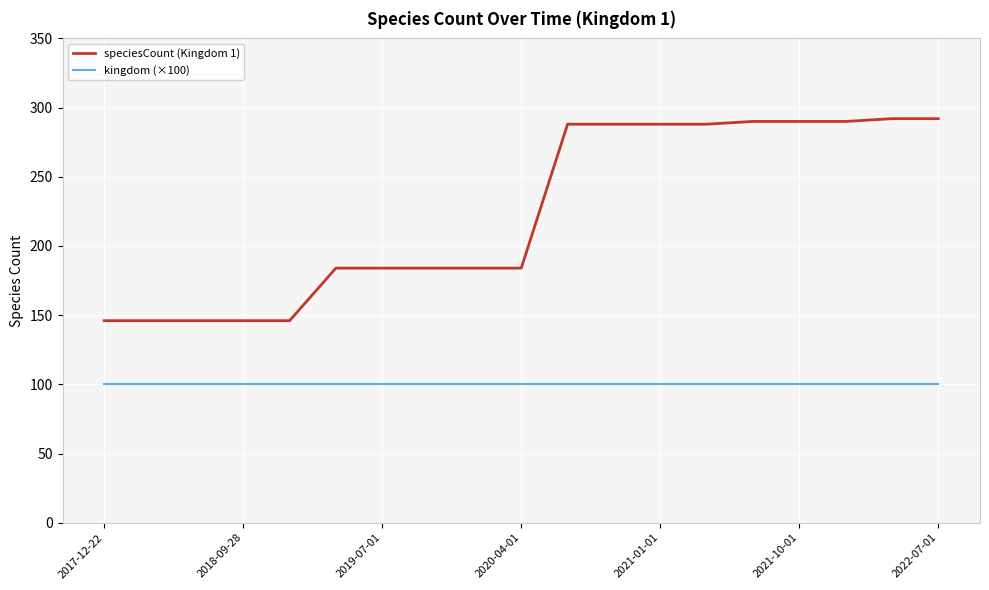

Which series has the widest spread of values?

speciesCount (Kingdom 1)